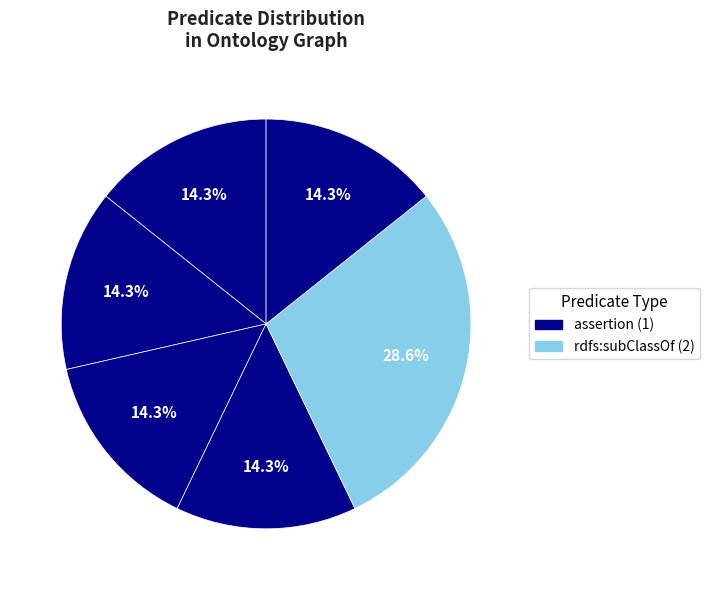

How many slices are in this pie chart?

6